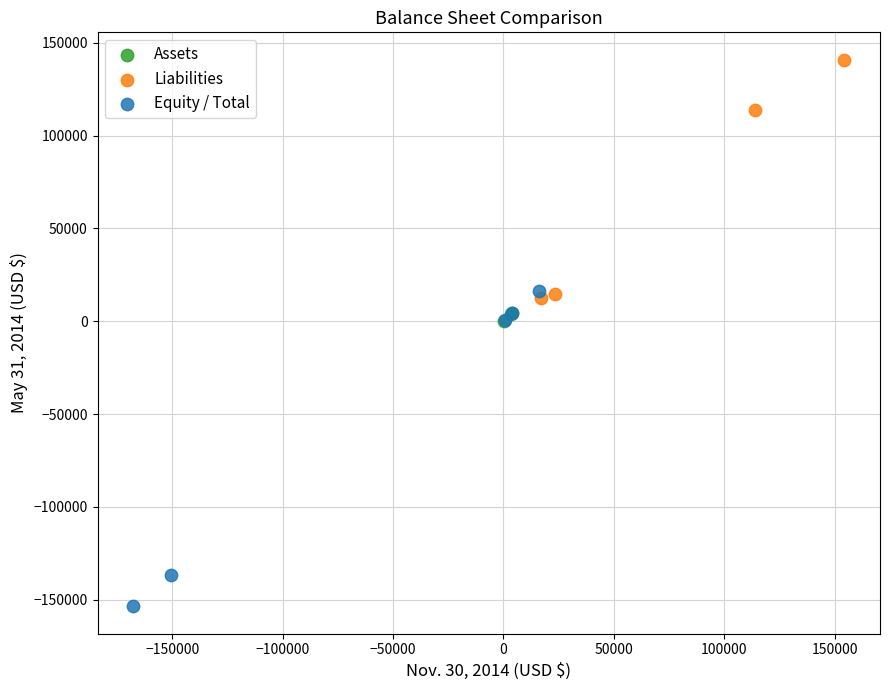

Which series contains the lowest Y value?

Equity / Total